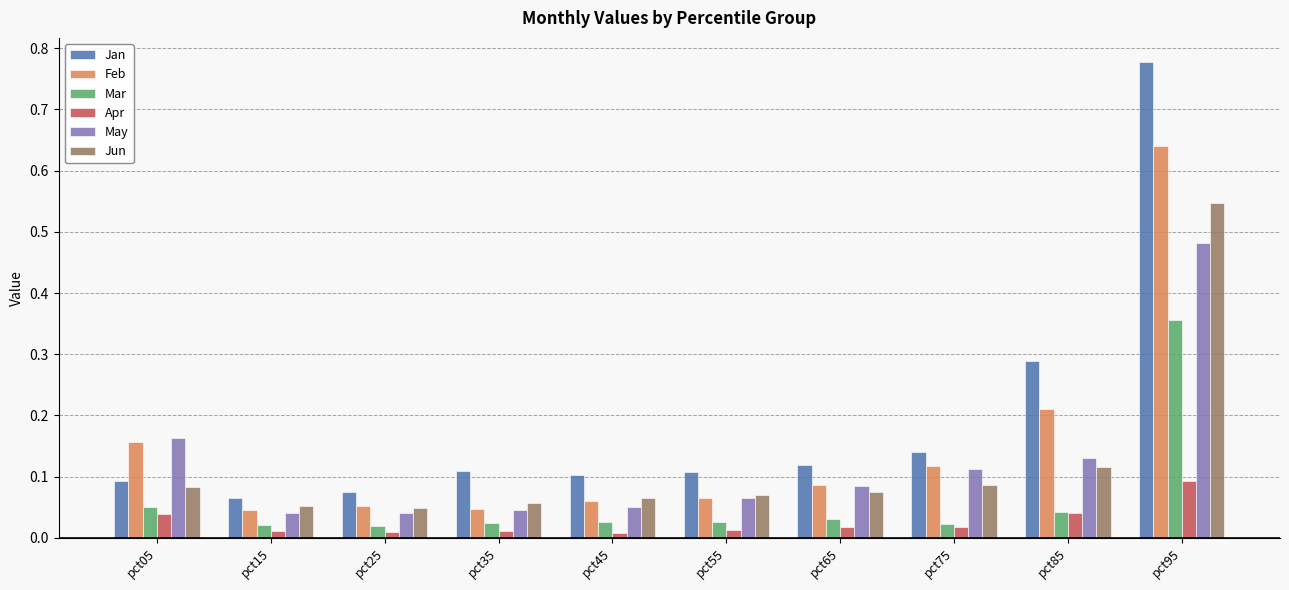

The Jun series shows 0.1 at pct65. True or false?

True